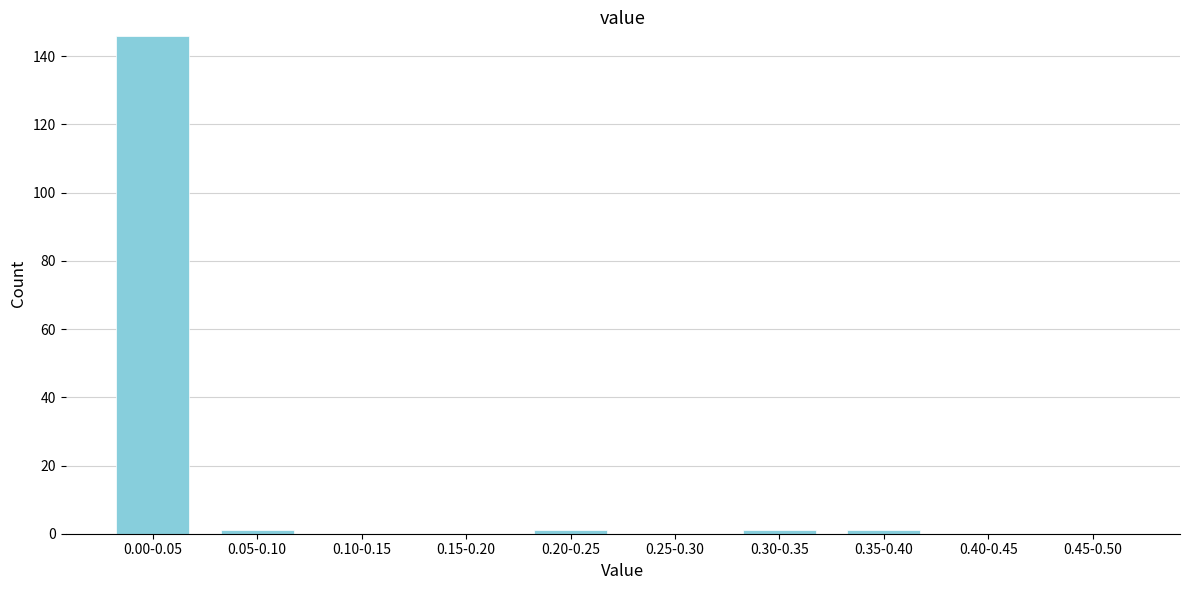

Reading left to right, what are all the values shown in this chart?

0.00-0.05=146	0.05-0.10=1	0.10-0.15=0	0.15-0.20=0	0.20-0.25=1	0.25-0.30=0	0.30-0.35=1	0.35-0.40=1	0.40-0.45=0	0.45-0.50=0